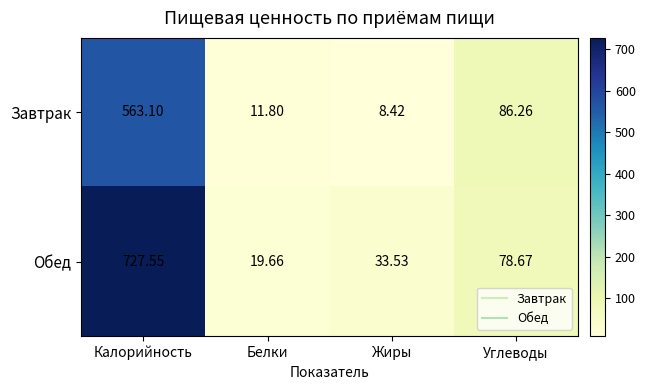

Which category has the lowest value across all series?

Жиры